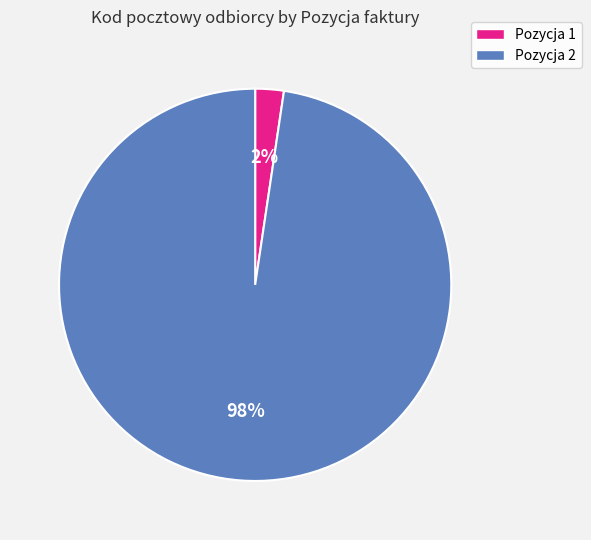

To the nearest percent, what is the average slice percentage?

50%